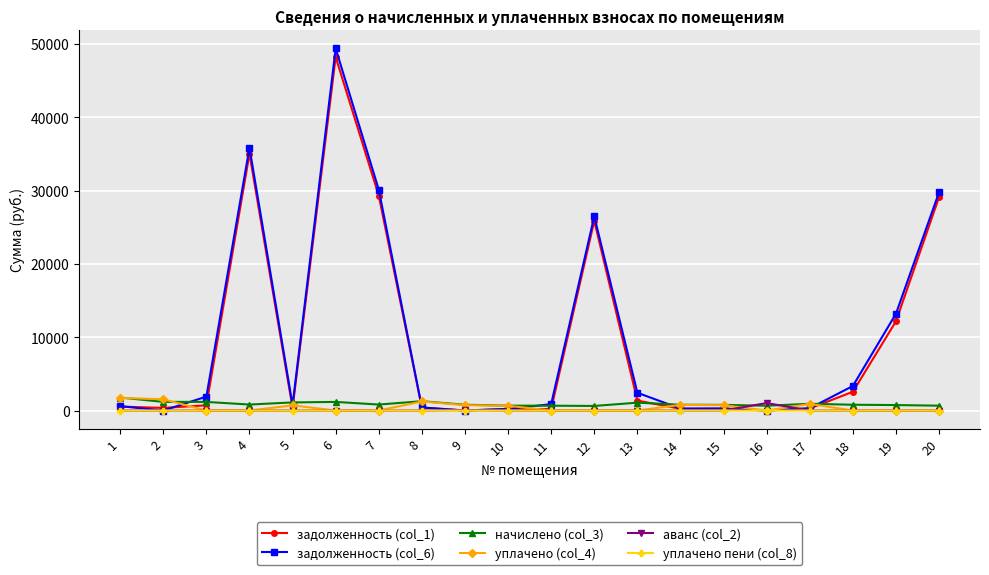

True or false: задолженность (col_1) has more than 2 points higher than both neighbors.

True